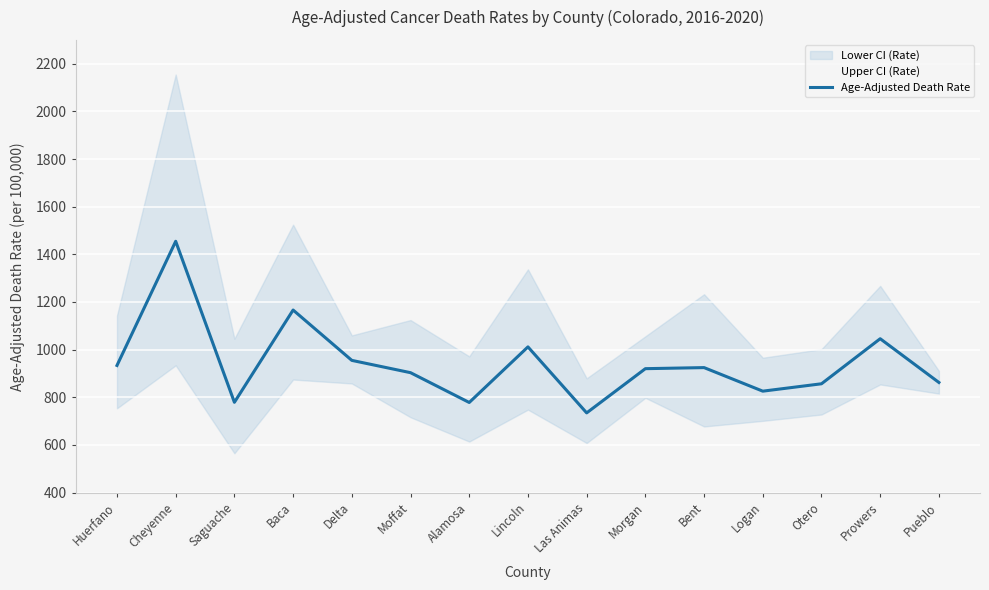

How many interior local valleys does the Age-Adjusted Death Rate series have?

4